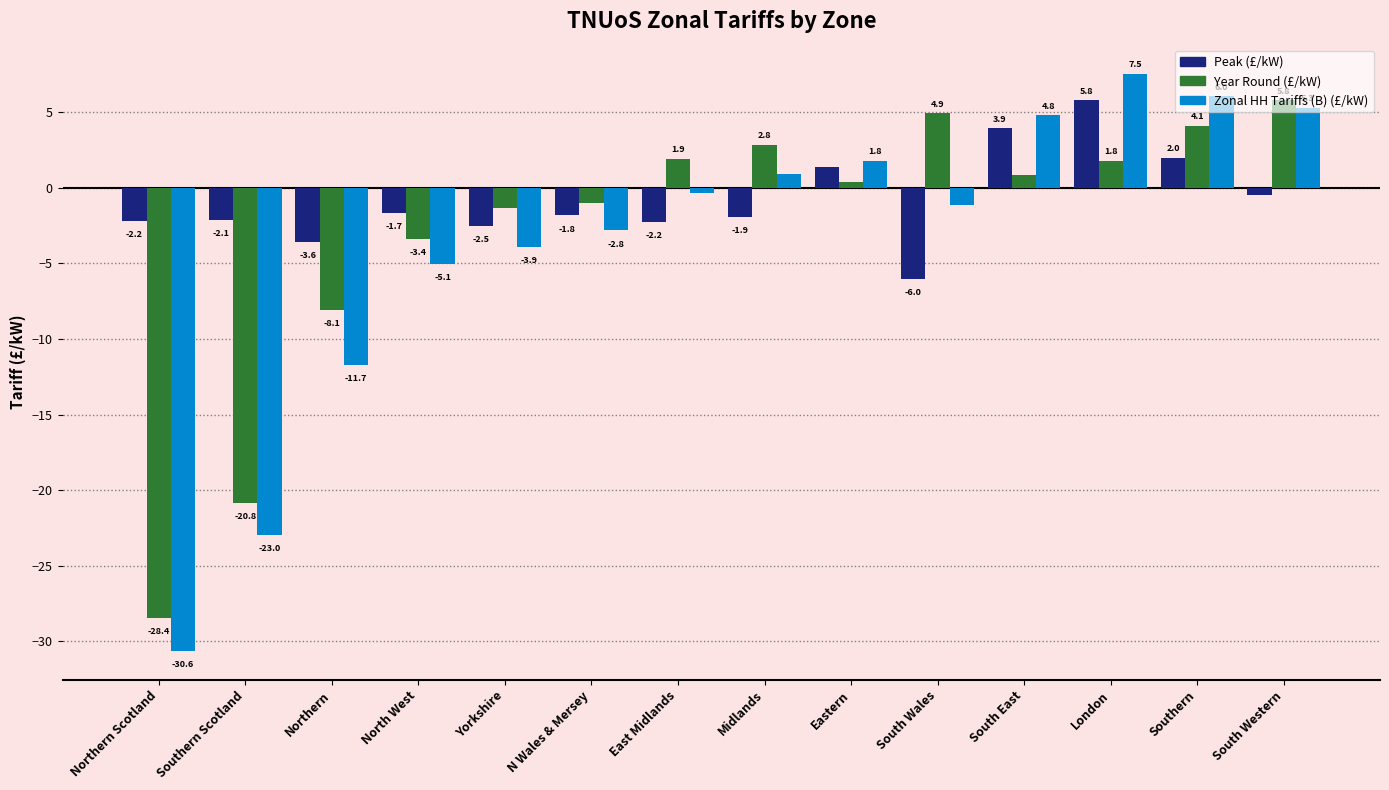

Which label corresponds to the smallest value in the chart?

Northern Scotland